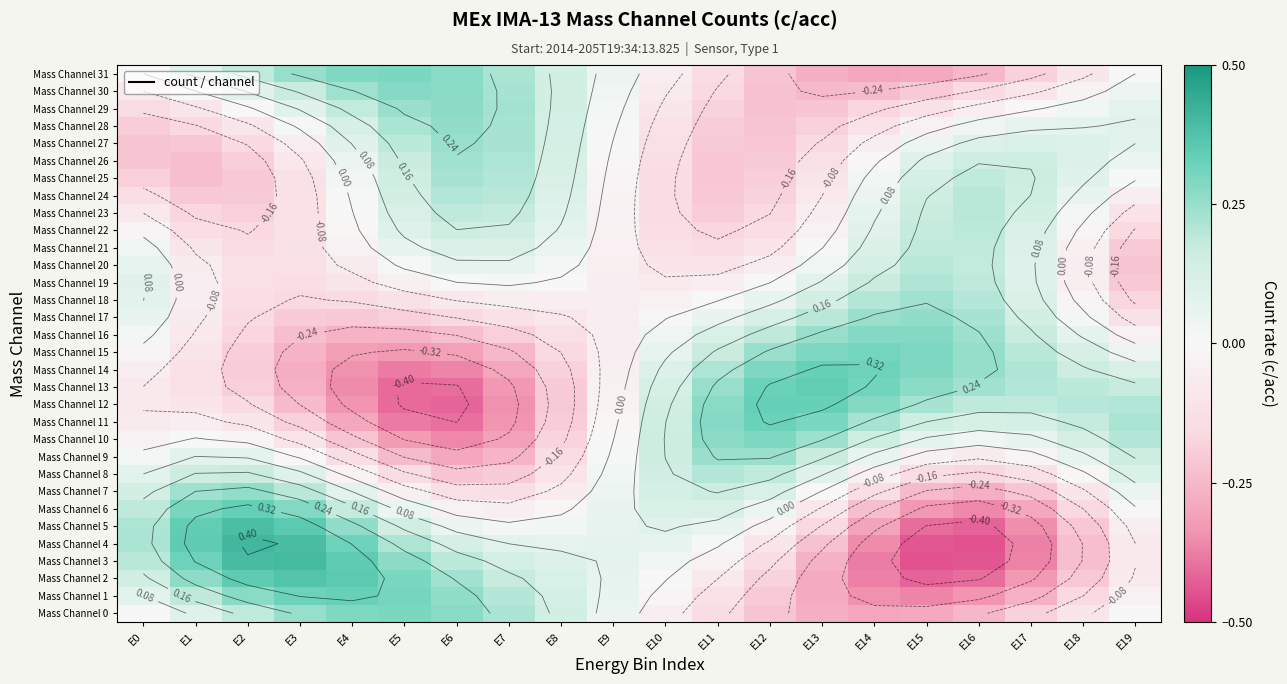

What is the total value across all series at E14?

-0.3